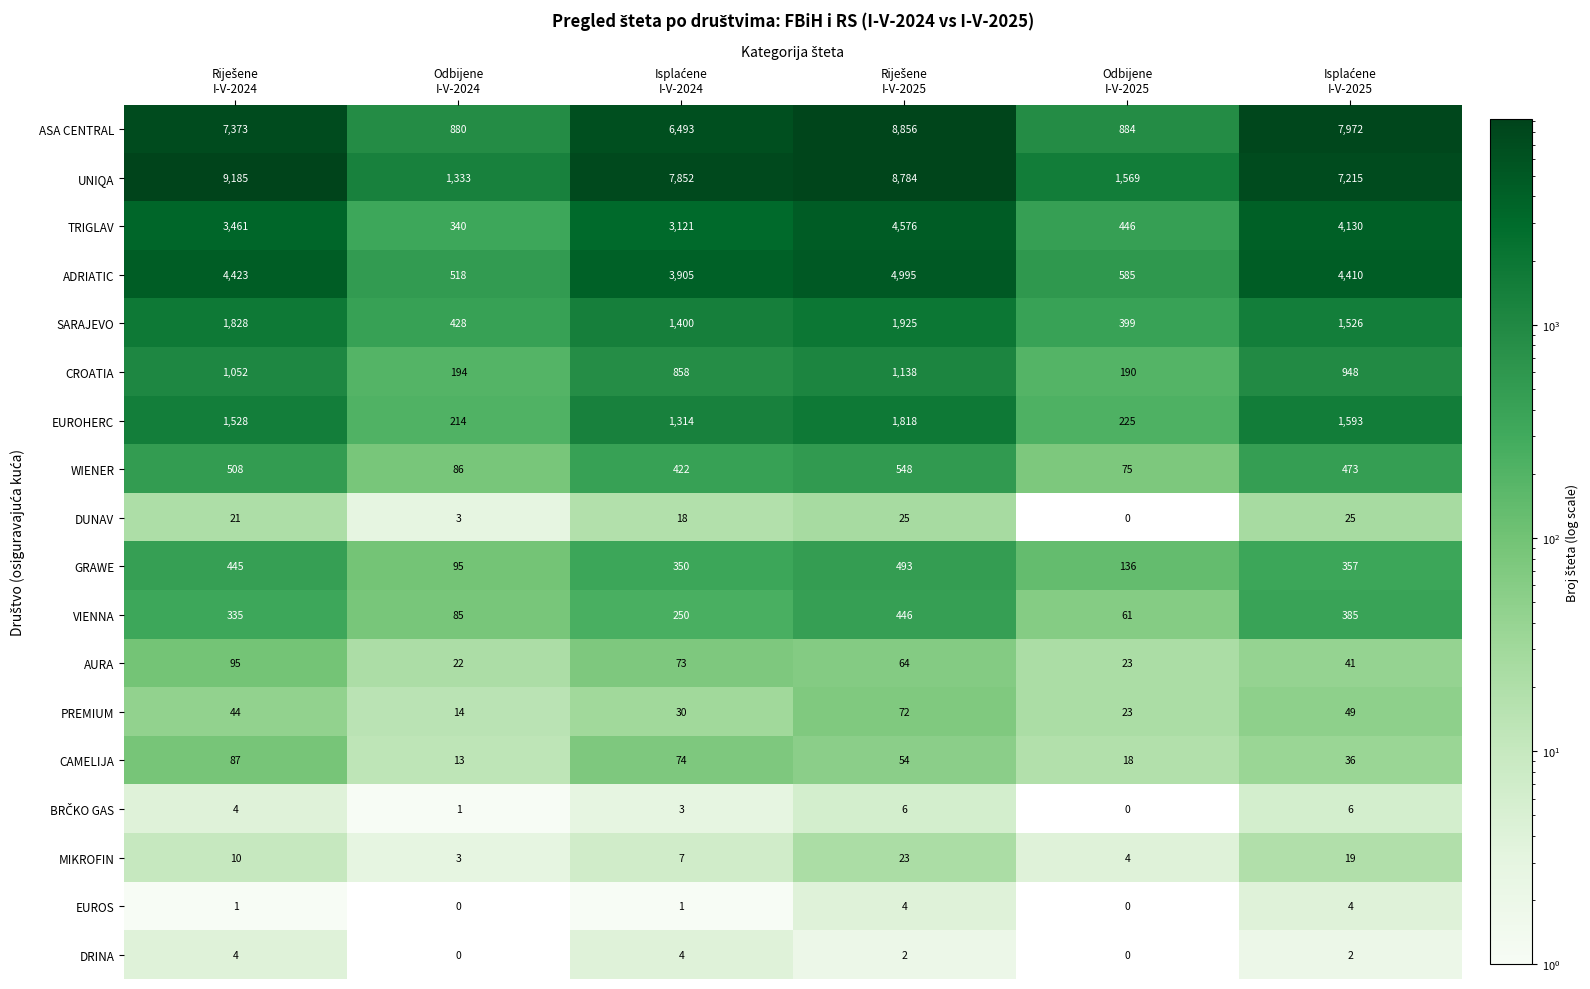

Which series has the largest total across all categories?

UNIQA